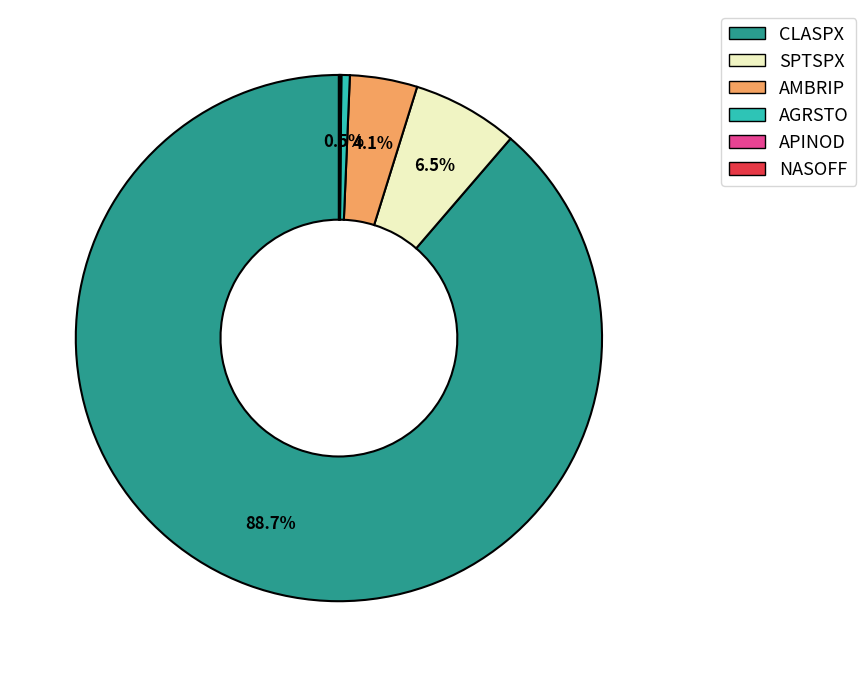

The AGRSTO slice represents 11% of the pie. True or false?

False